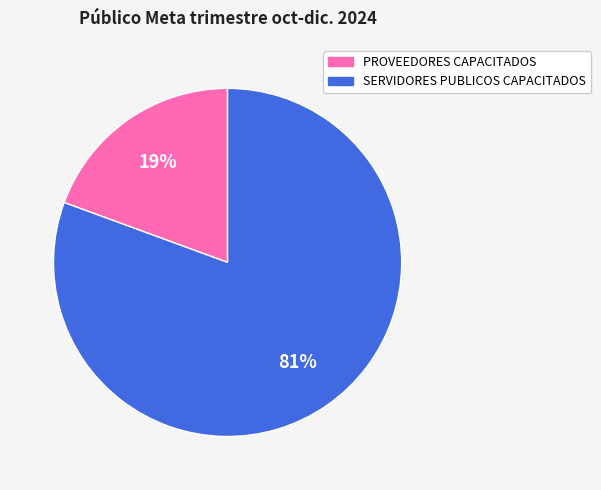

Is it true that PROVEEDORES CAPACITADOS is 19% of the pie?

True